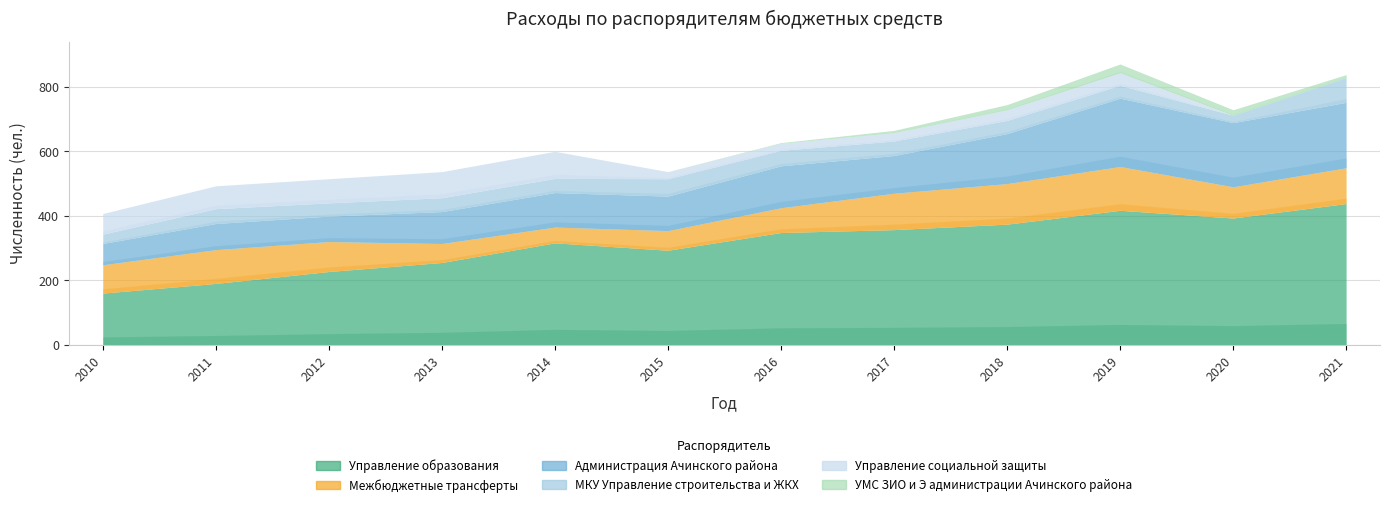

Rank the series at 2012 from lowest to highest value.

УМС ЗИО и Э администрации Ачинского района, МКУ Управление строительства и ЖКХ, Управление социальной защиты, Администрация Ачинского района, Межбюджетные трансферты, Управление образования